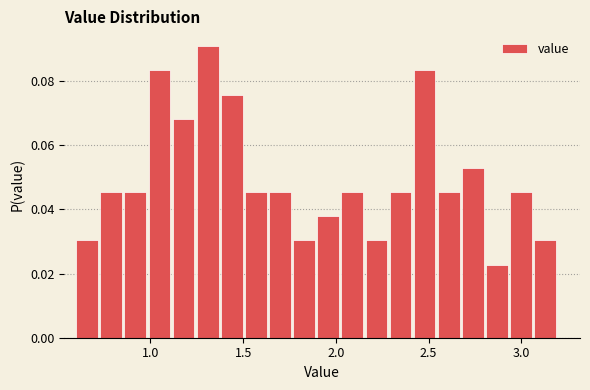

Around what value on the x-axis is the tallest bar? Give the approximate position of its centre, as read against the axis.

1.30